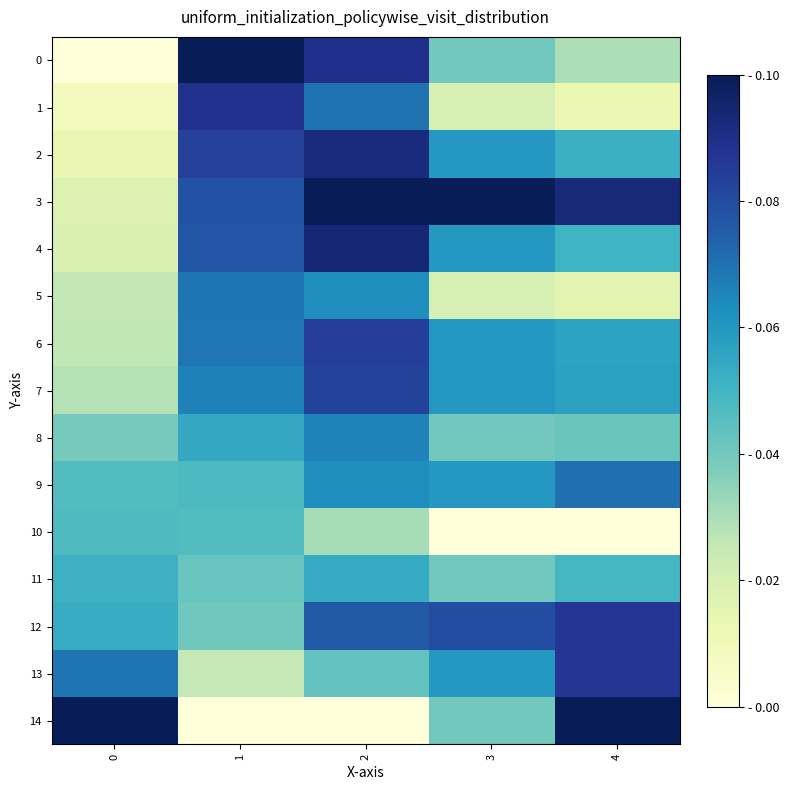

Rank the series at 2 from lowest to highest value.

14, 10, 13, 11, 5, 9, 8, 1, 12, 7, 6, 0, 2, 4, 3